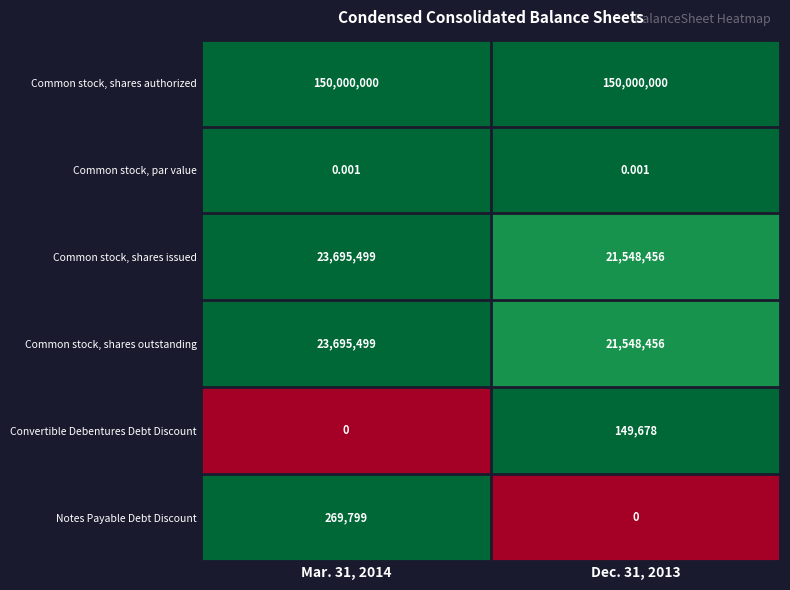

What is the difference between the highest and lowest values at Dec. 31, 2013?

150000000.0